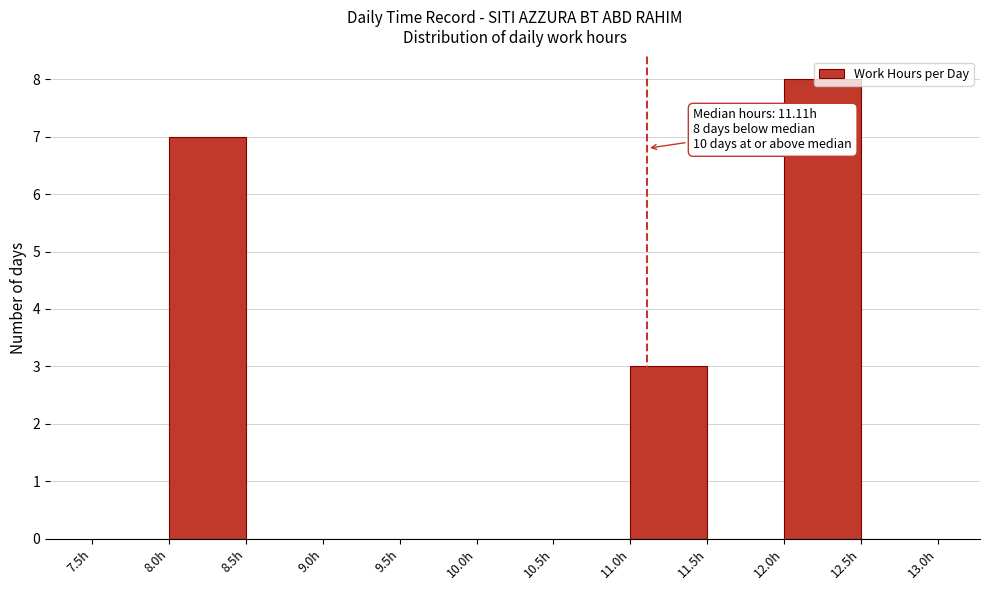

Over which range of the x-axis is the bar tallest?

12.0 to 12.5